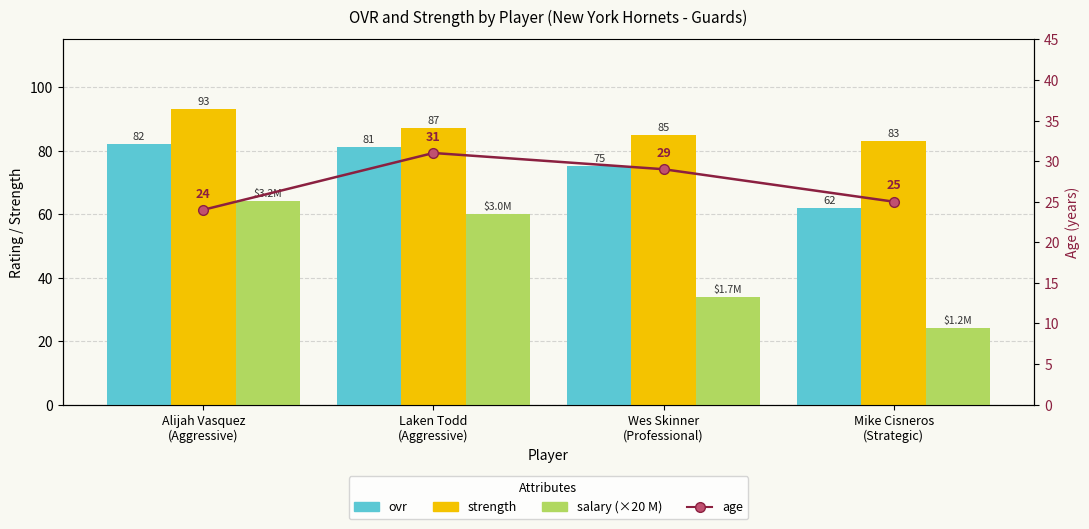

What position from the right is Alijah Vasquez
(Aggressive)?

4